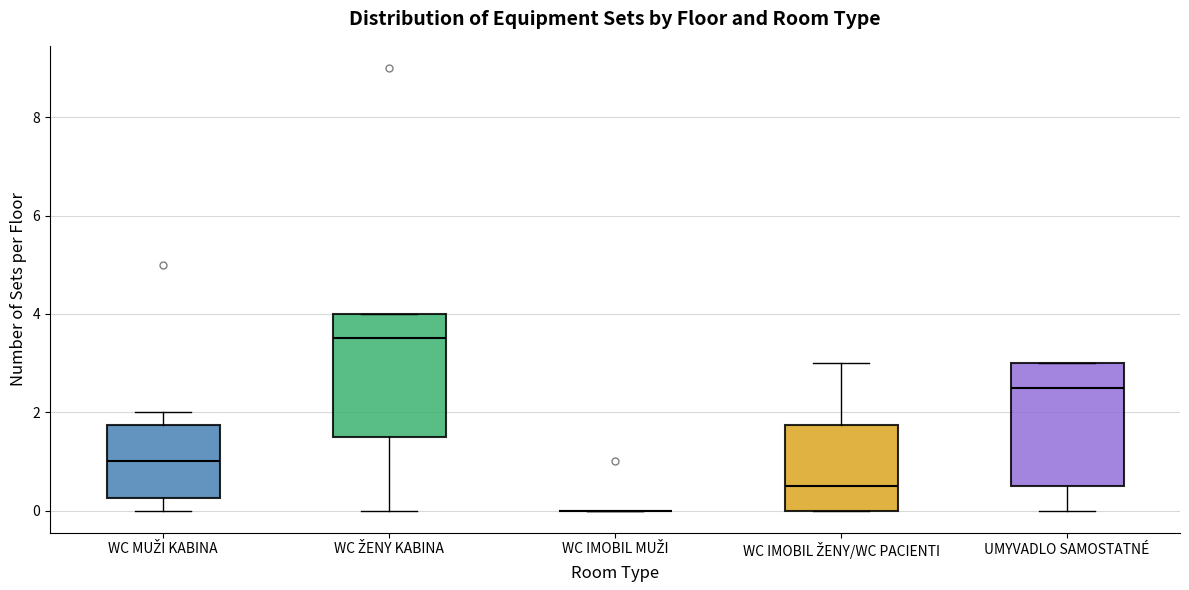

Where is the lower edge of the box for WC MUŽI KABINA on the y-axis? The values are not printed on the chart, so give them approximately, as read against the axis.

0.2